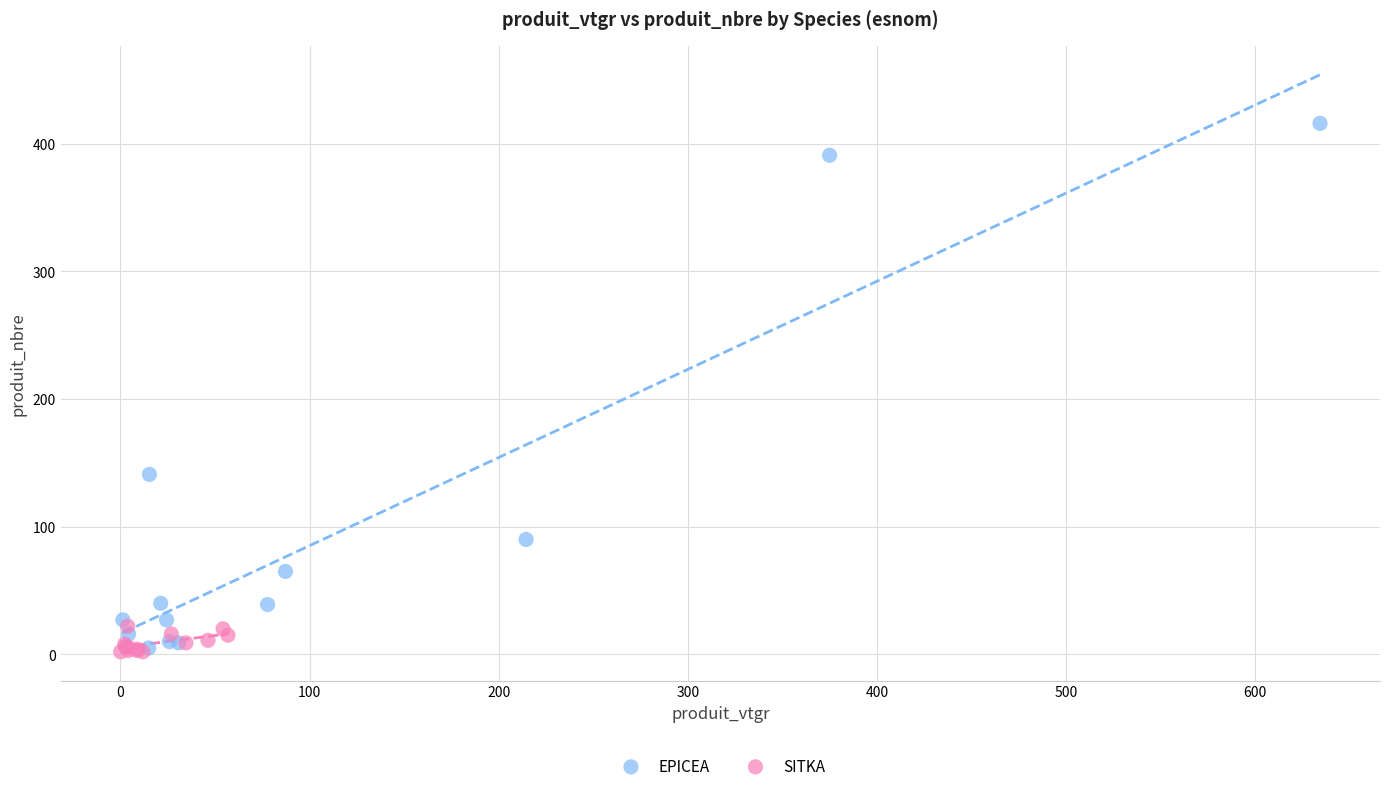

Which series contains the highest Y value?

EPICEA